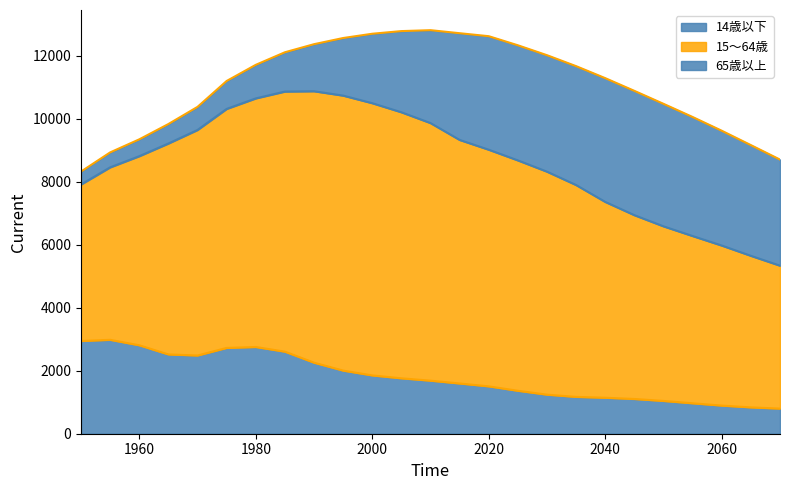

Reading left to right, what are all the values shown in this chart?

14歳以下: 2942.8	2979.8	2806.7	2516.6	2482.3	2723.2	2752.4	2604.2	2254.4	2003.3	1850.5	1758.5	1683.9	1594.5	1503.2	1363.3	1239.7	1169.1	1141.9	1102.7	1040.6	965.9	893.0	836.0	797.5
15～64歳: 4965.8	5472.9	6000.2	6692.8	7156.6	7583.9	7888.4	8253.5	8614.0	8726.0	8638.0	8442.2	8173.5	7728.2	7508.8	7310.1	7075.7	6721.6	6213.3	5832.3	5540.2	5307.0	5078.1	4809.3	4535.0
65歳以上: 410.9	474.7	535.0	618.1	733.1	886.9	1065.3	1247.2	1492.8	1827.7	2204.1	2576.1	2948.4	3386.8	3602.7	3652.9	3696.2	3773.2	3928.5	3945.1	3887.8	3777.9	3643.7	3513.4	3367.1